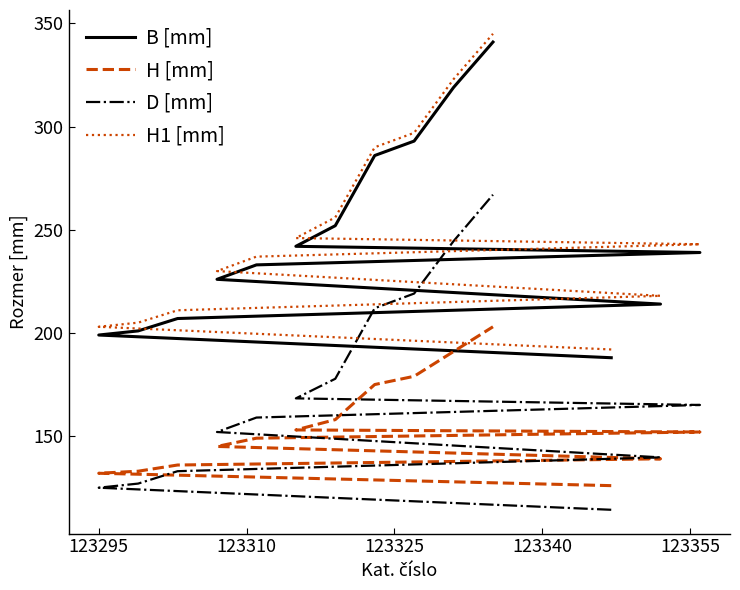

Which series has the largest total across all categories?

H1 [mm]